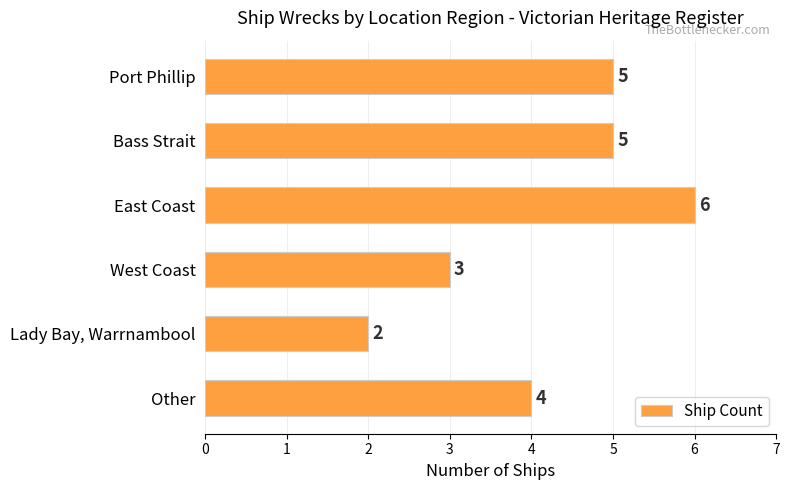

What is the minimum value shown in the chart?

2